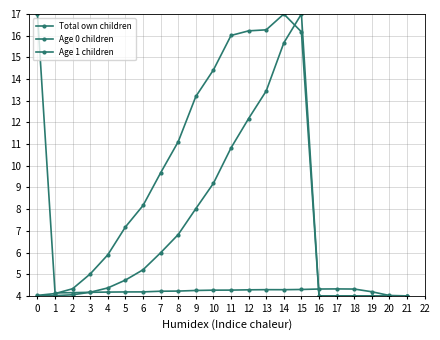

What is the minimum value for Age 0 children?

4.0